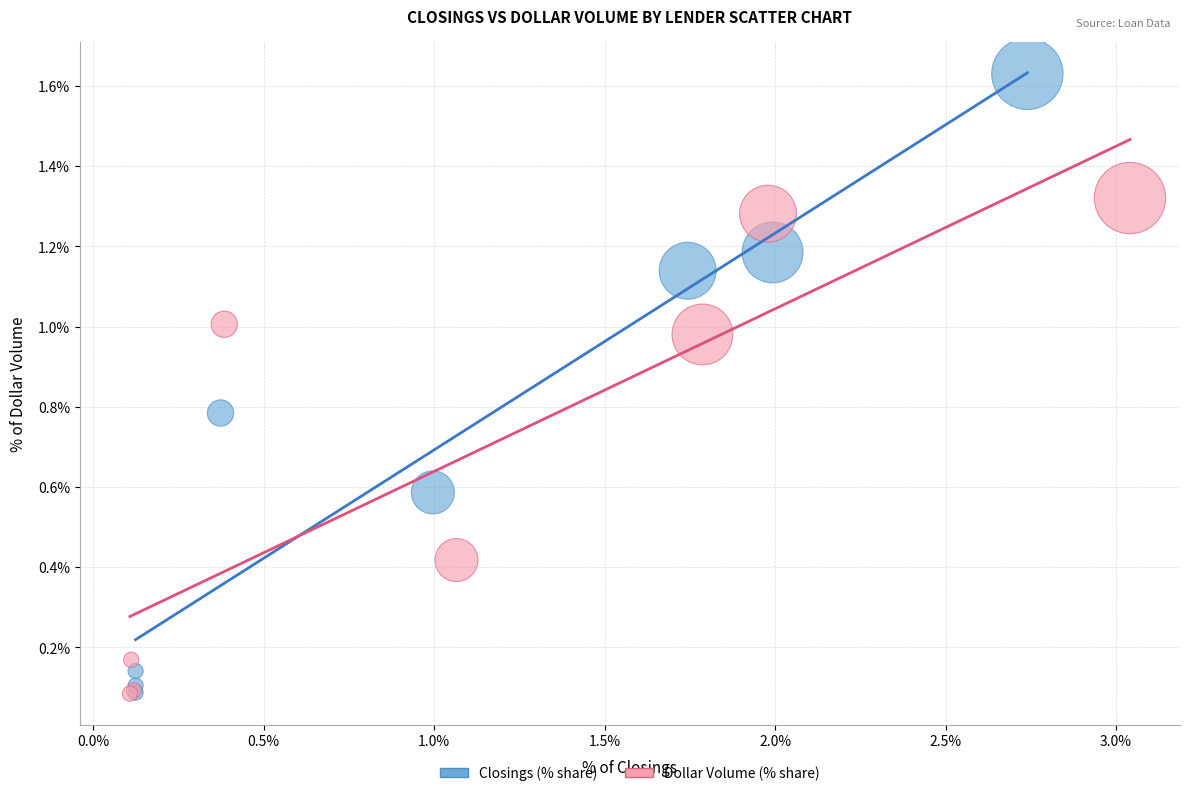

What are all the series names shown in the legend?

Closings (% share), Dollar Volume (% share)